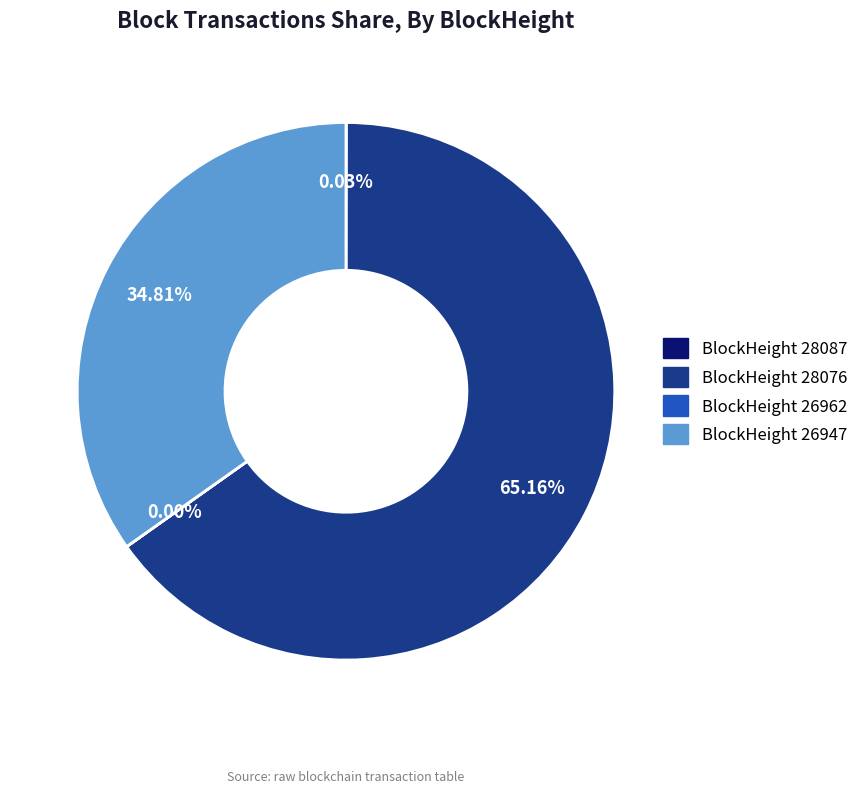

Between 26947 and 28076, which is larger?

28076